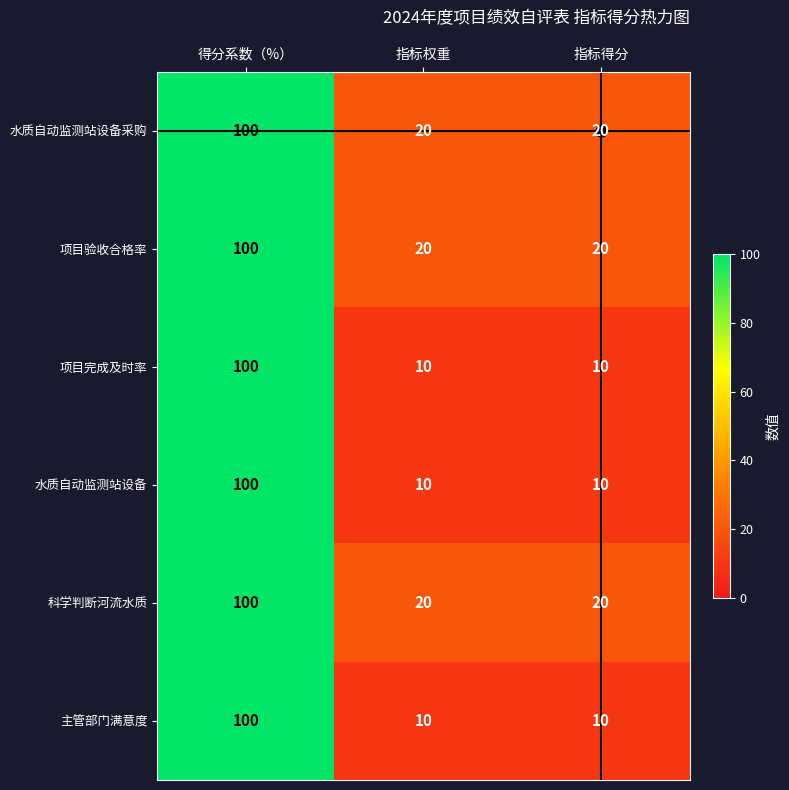

What is the difference between the highest and lowest values at 指标得分?

10